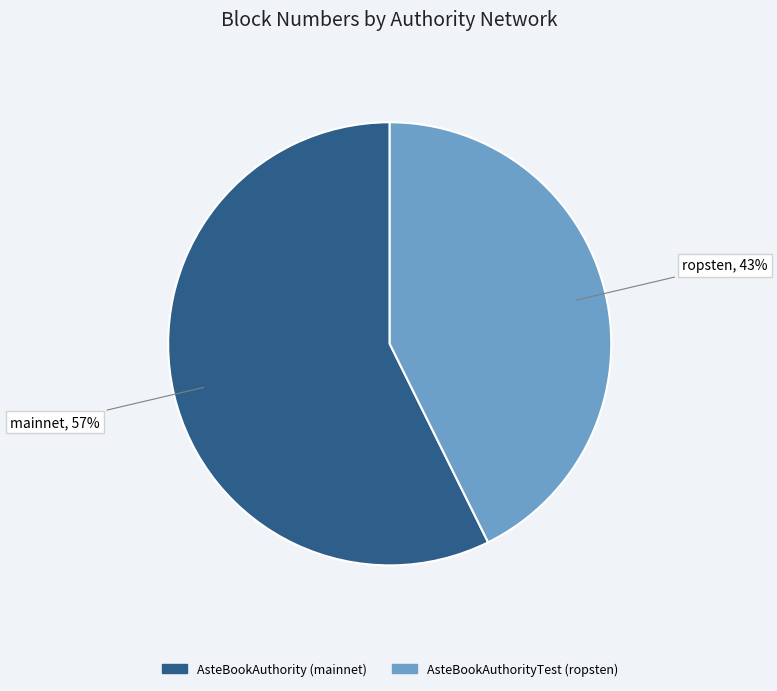

What is the ratio of the value at AsteBookAuthority (mainnet) to the value at AsteBookAuthorityTest (ropsten)?

1.3